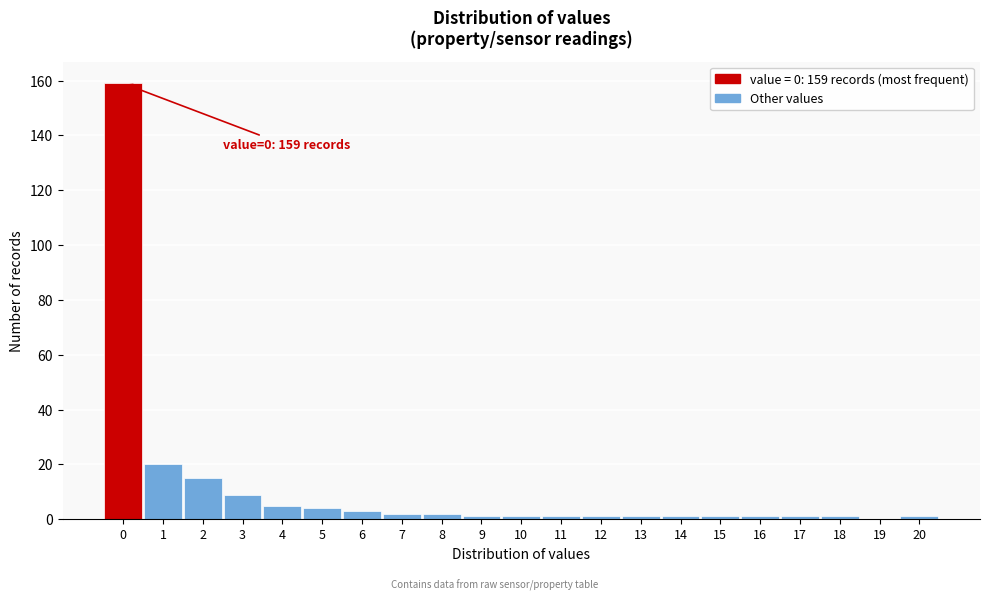

Reading right to left, list all the values displayed in this chart.

20=1	19=0	18=1	17=1	16=1	15=1	14=1	13=1	12=1	11=1	10=1	9=1	8=2	7=2	6=3	5=4	4=5	3=9	2=15	1=20	0=159